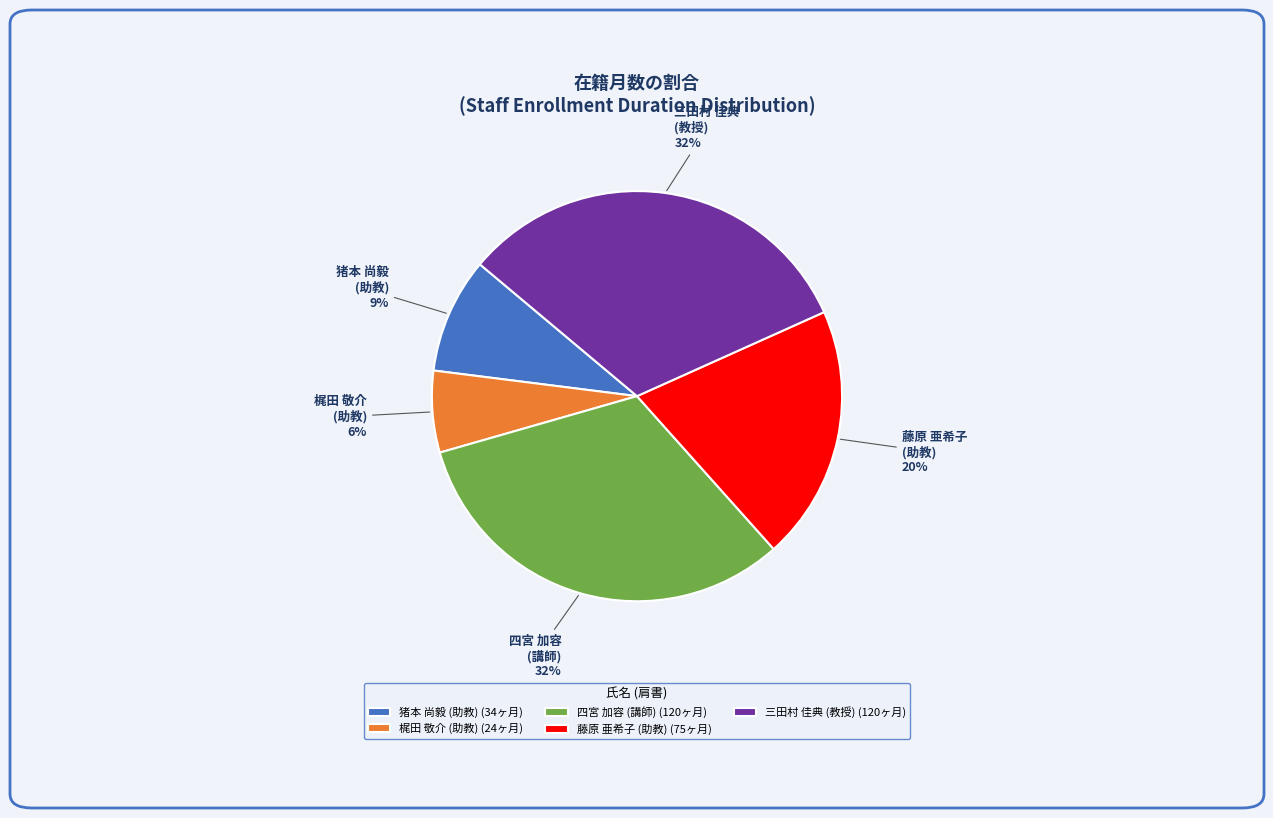

Count the number of slices in the pie.

5